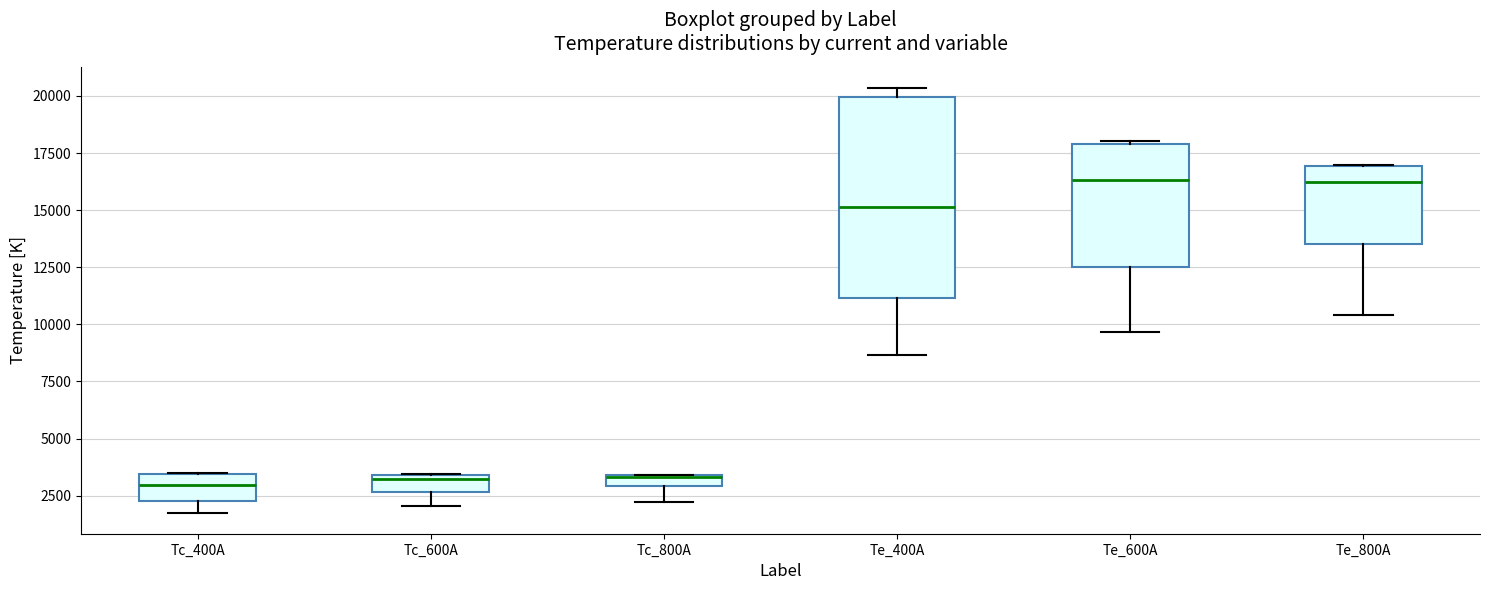

Where is the upper edge of the box for Te_400A on the y-axis? The values are not printed on the chart, so give them approximately, as read against the axis.

20000